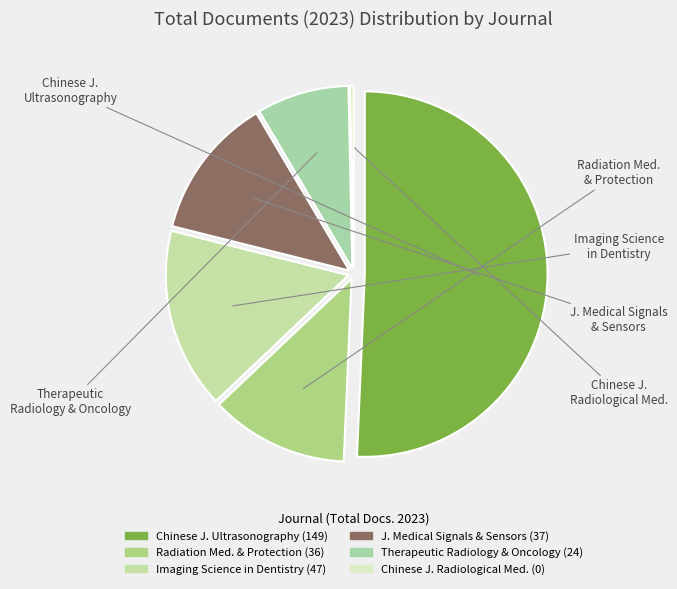

Rank the categories by value from highest to lowest.

Chinese Journal of Ultrasonography, Imaging Science in Dentistry, Journal of Medical Signals and Sensors, Radiation Medicine and Protection, Therapeutic Radiology and Oncology, Chinese Journal of Radiological Medicine